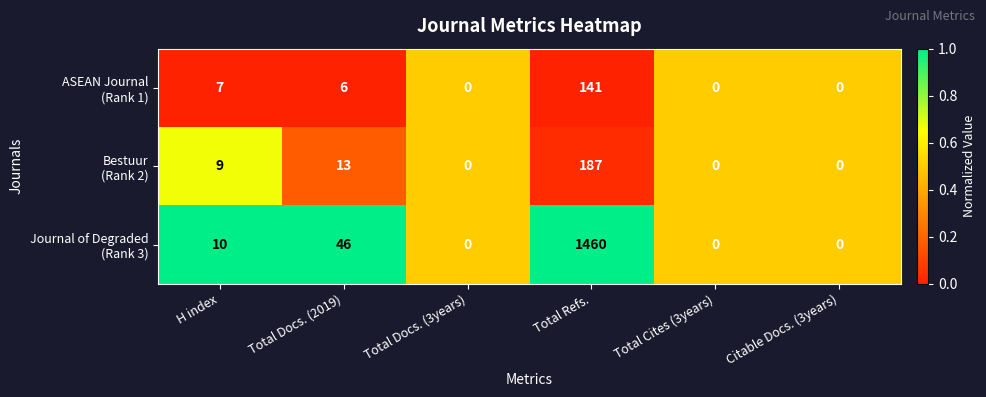

At which category is the sum across all series the highest?

Total Refs.